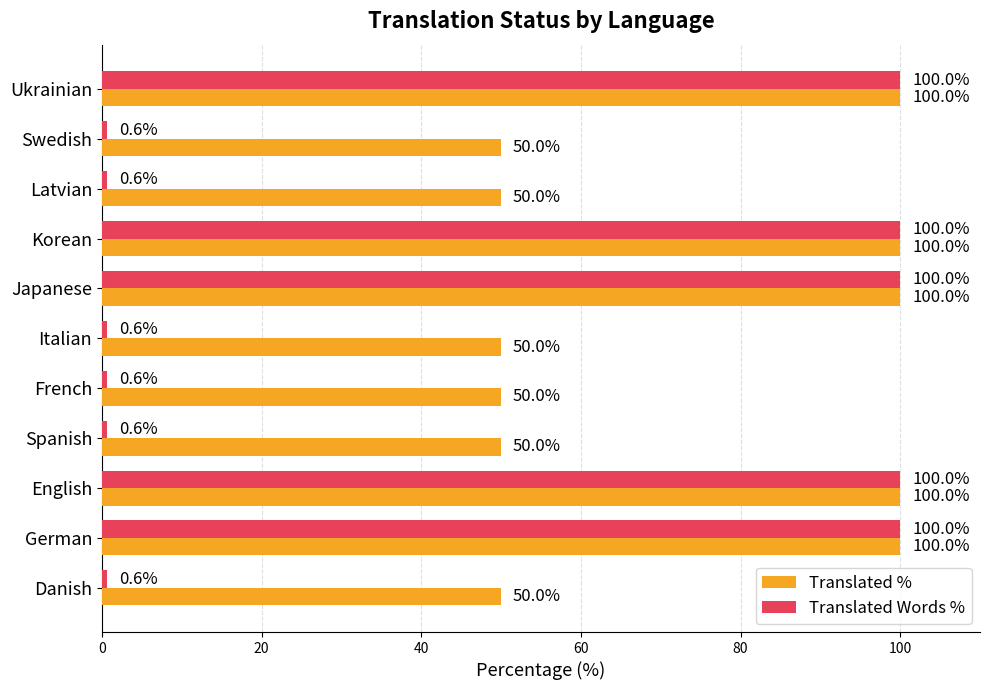

What is the sum of all Translated Words % values?

503.6